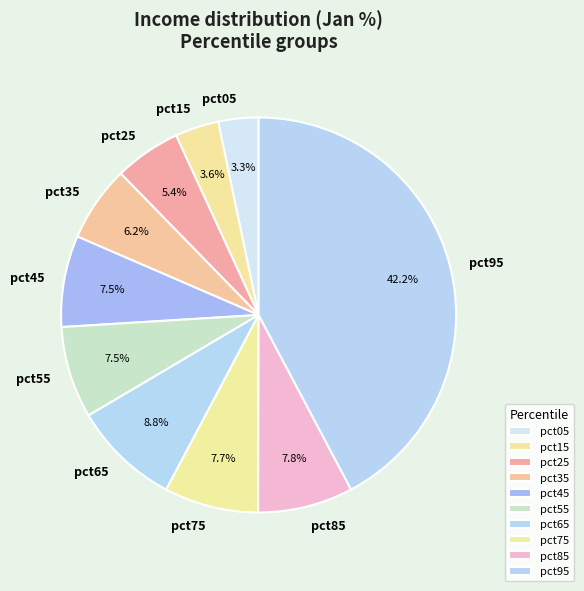

How many slices are in this pie chart?

10